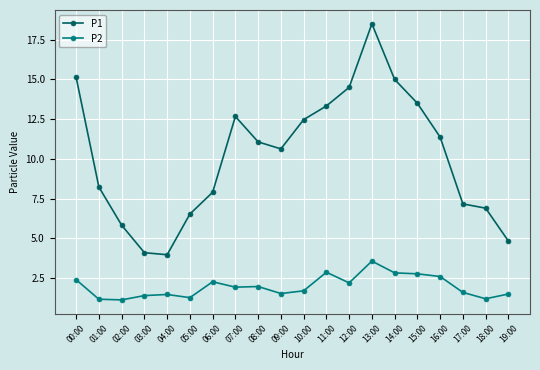

Which series has the largest total across all categories?

P1